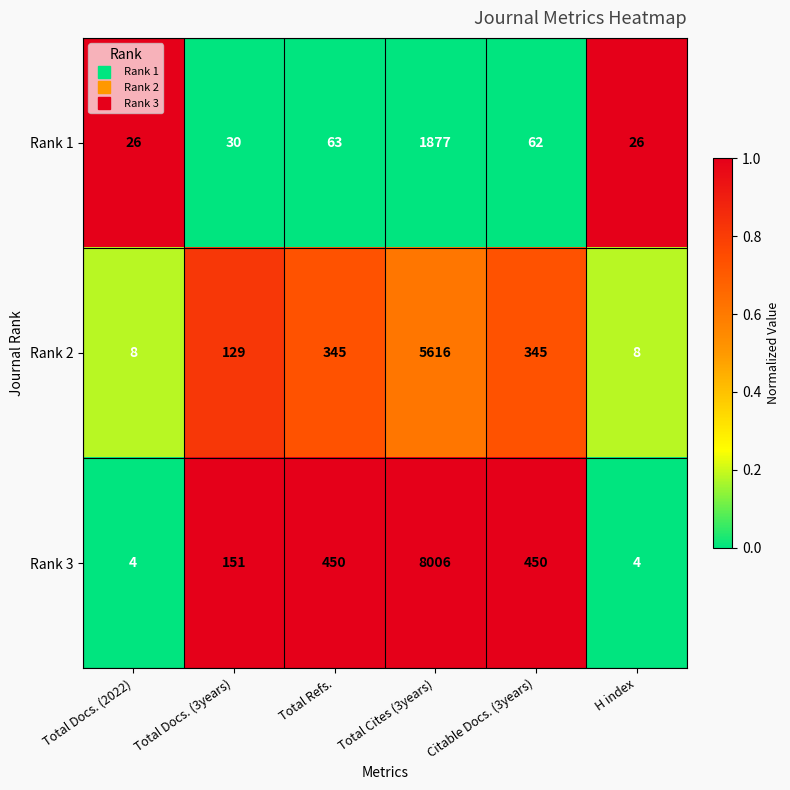

True or false: Rank 1 has a value of 796 at Total Cites (3years).

False